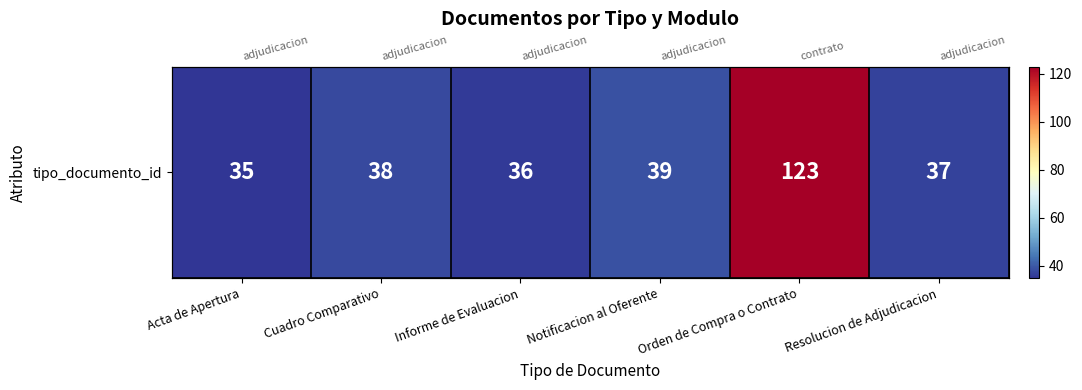

Approximately how many times larger is the value at Acta de Apertura compared to Resolucion de Adjudicacion?

0.9